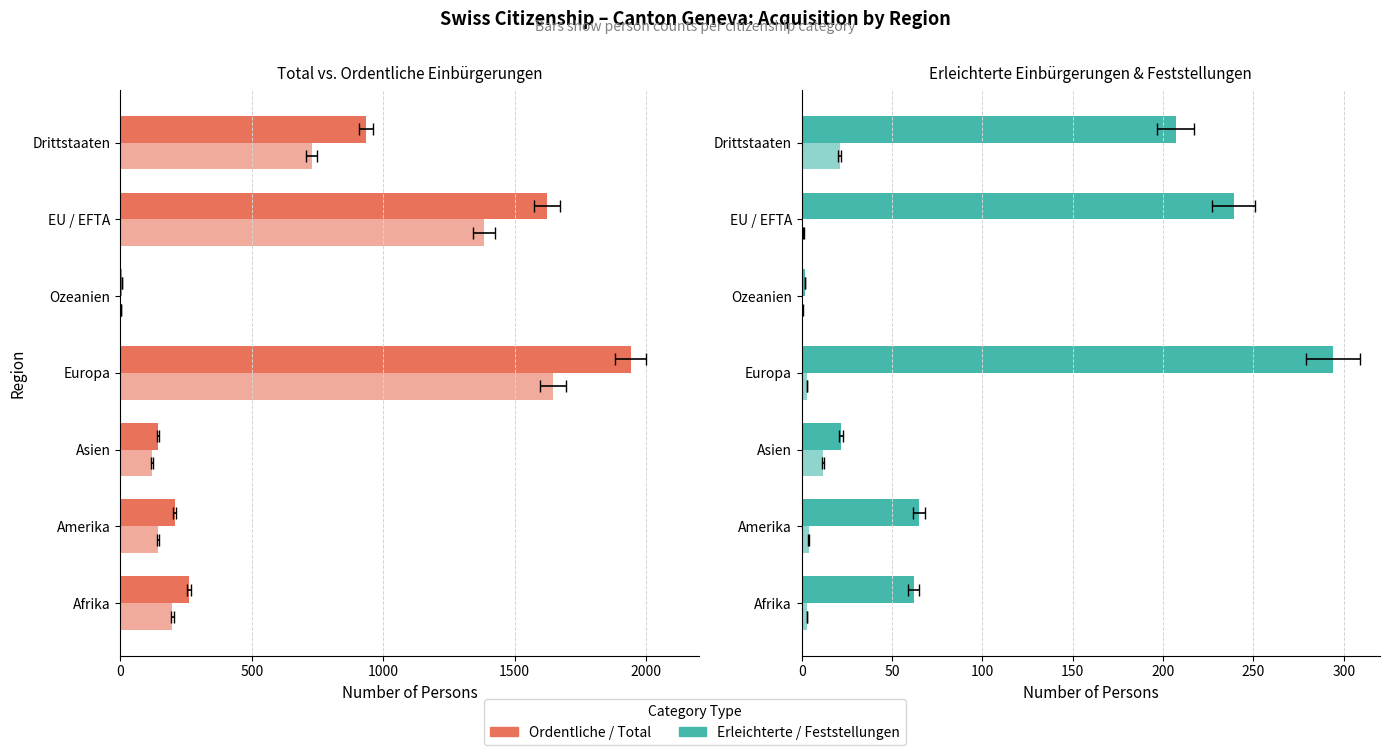

Reading left to right, extract all data points from this chart.

Total Einbürgerungen: 260	207	143	1941	5	1623	934
Ordentliche Einbürgerungen: 198	142	121	1647	3	1384	727
Erleichterte Einbürgerungen: 62	65	22	294	2	239	207
Feststellungen: 3	4	12	3	0	1	21